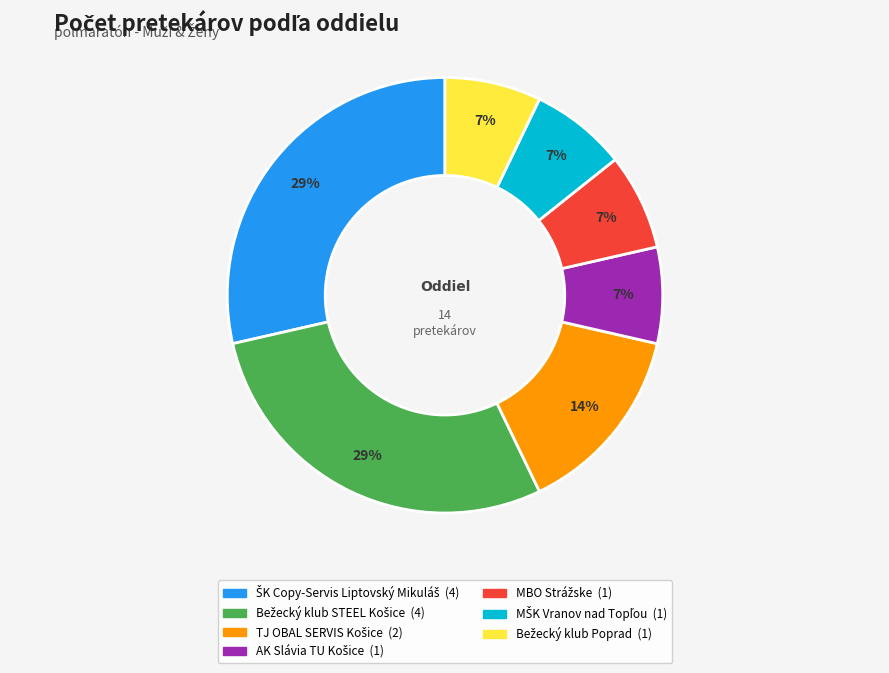

To the nearest percent, what is the average slice percentage?

14%